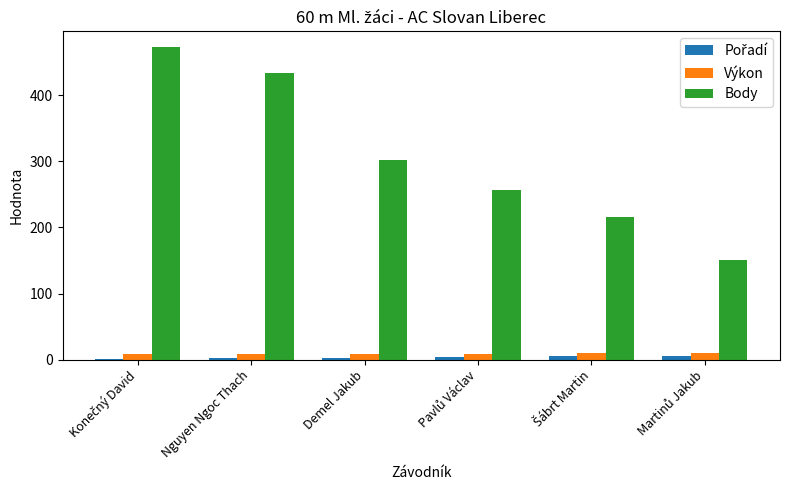

Which series has the largest total across all categories?

Body